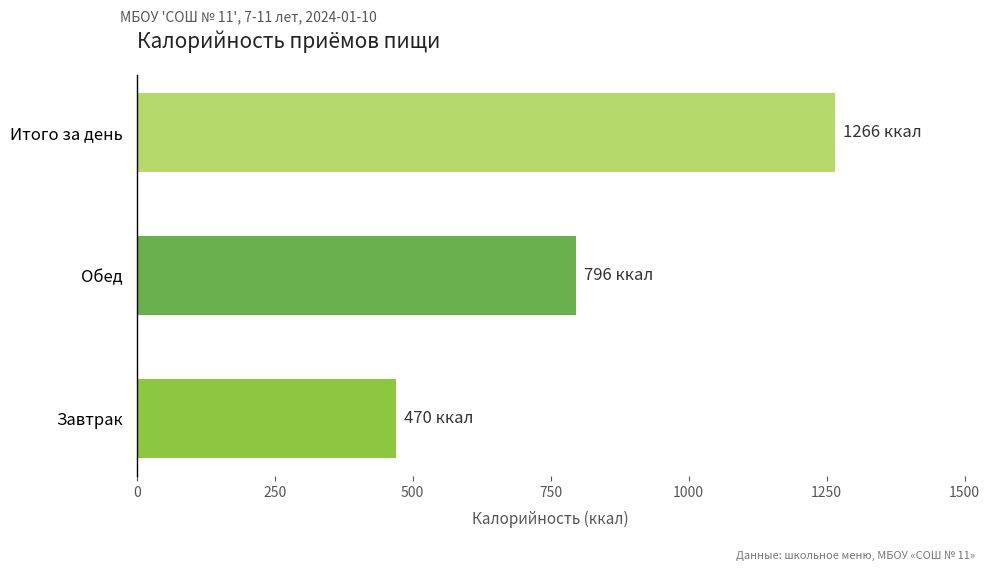

What is the average value?

843.7